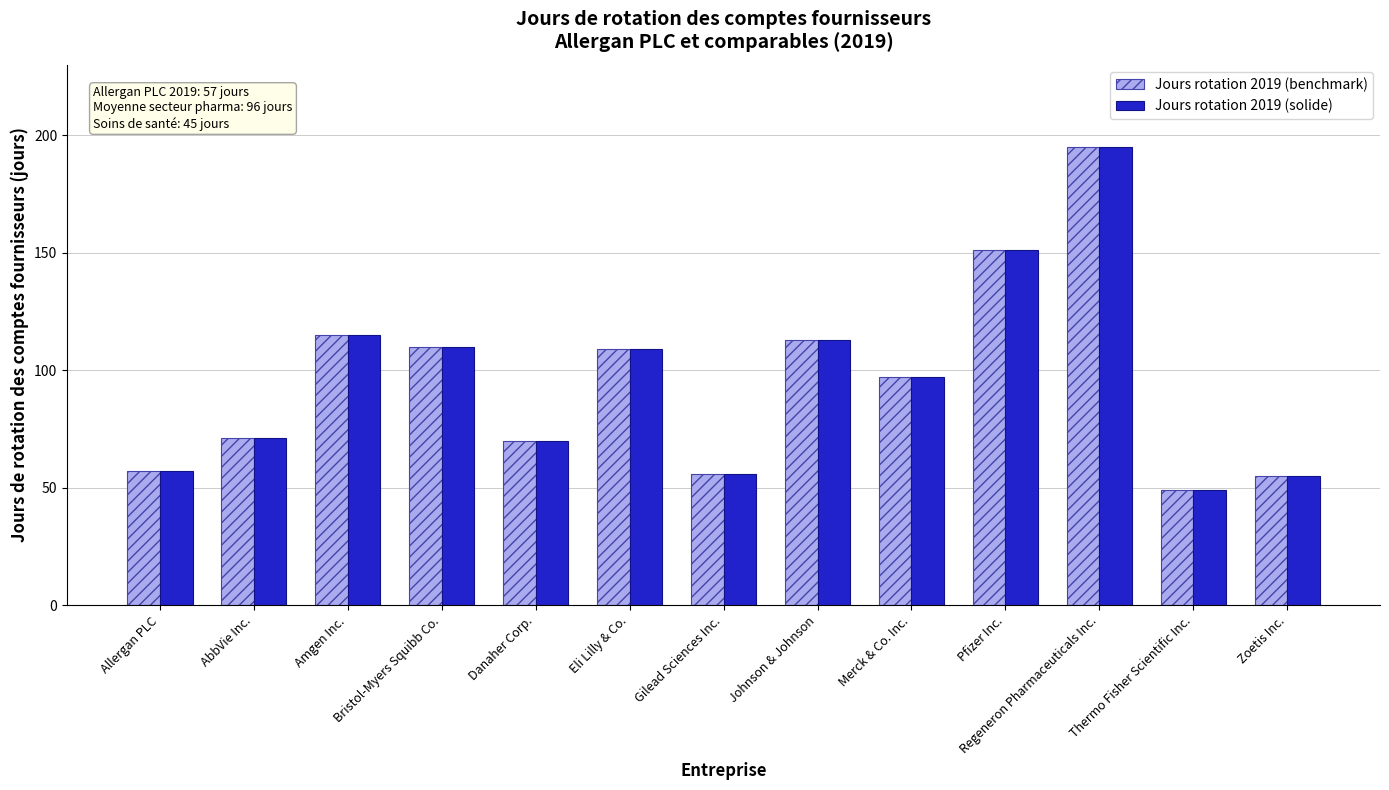

What is the approximate value of Jours rotation 2019 (benchmark) at Thermo Fisher Scientific Inc., to the nearest 50?

50